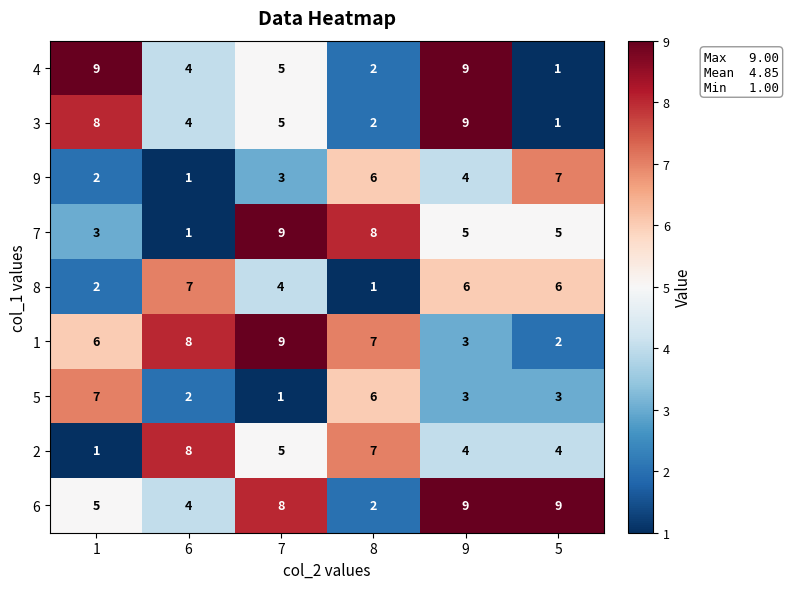

True or false: 5 has a value of 3 at 8.

False